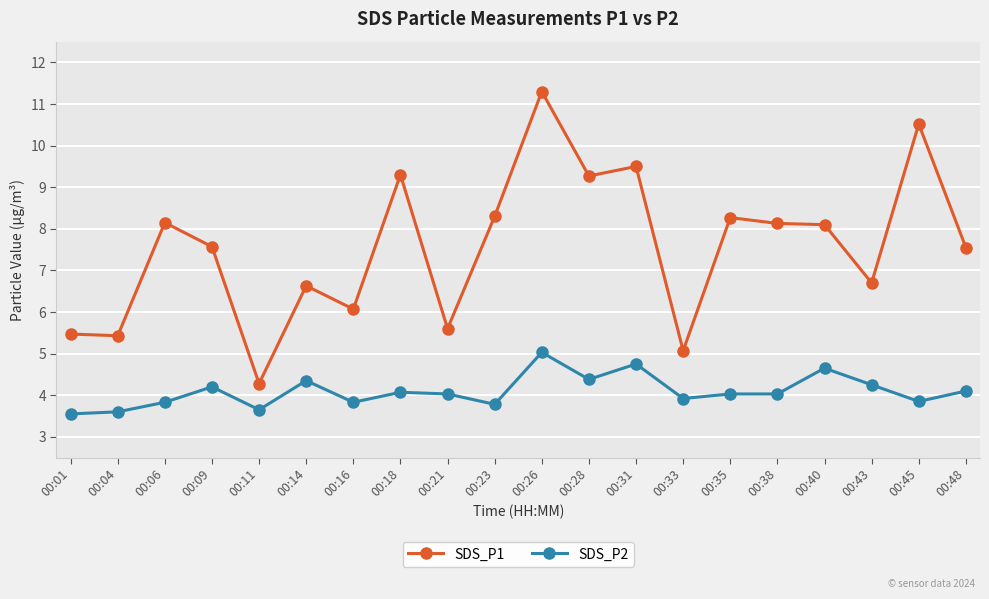

At how many categories does at least one series exceed 11?

1